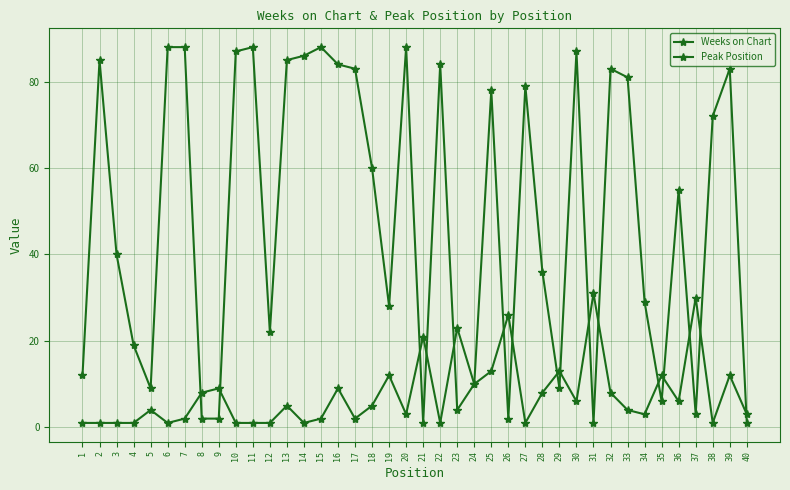

Does the chart have visible grid lines?

Yes